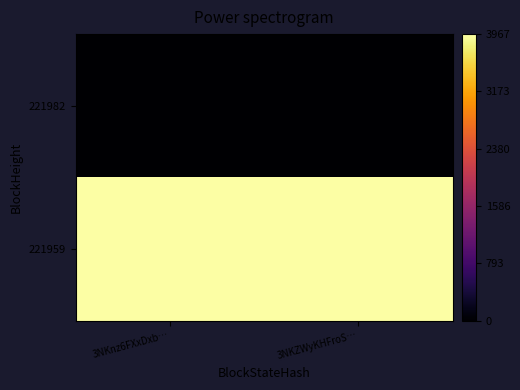

Between 3NKnz6FXxDxb… and 3NKZWyKHFroS…, which series saw the biggest shift?

221982